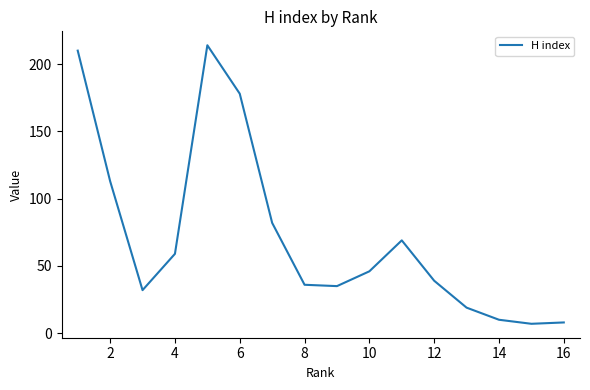

What is the maximum value shown in the chart?

214